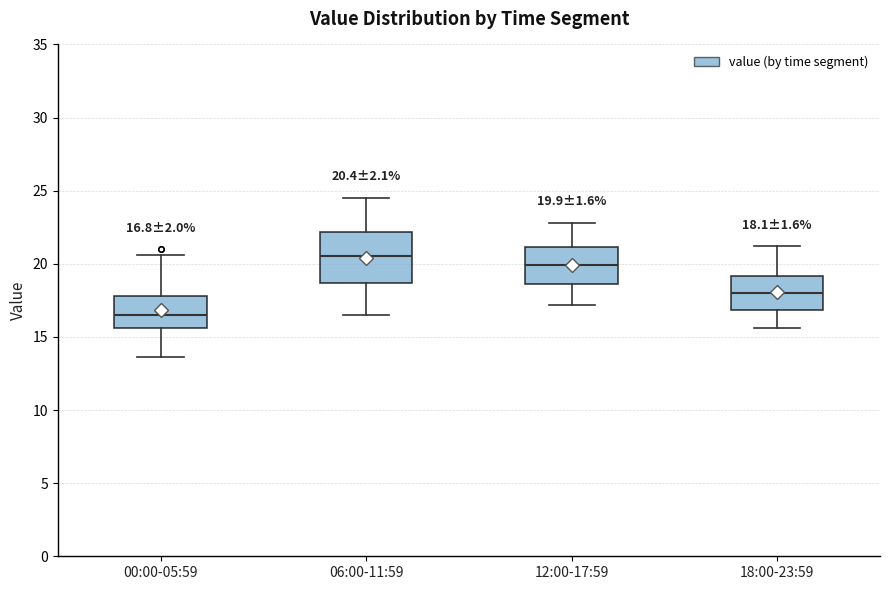

Comparing the boxes themselves (not the whiskers), which one is the tallest?

06:00-11:59